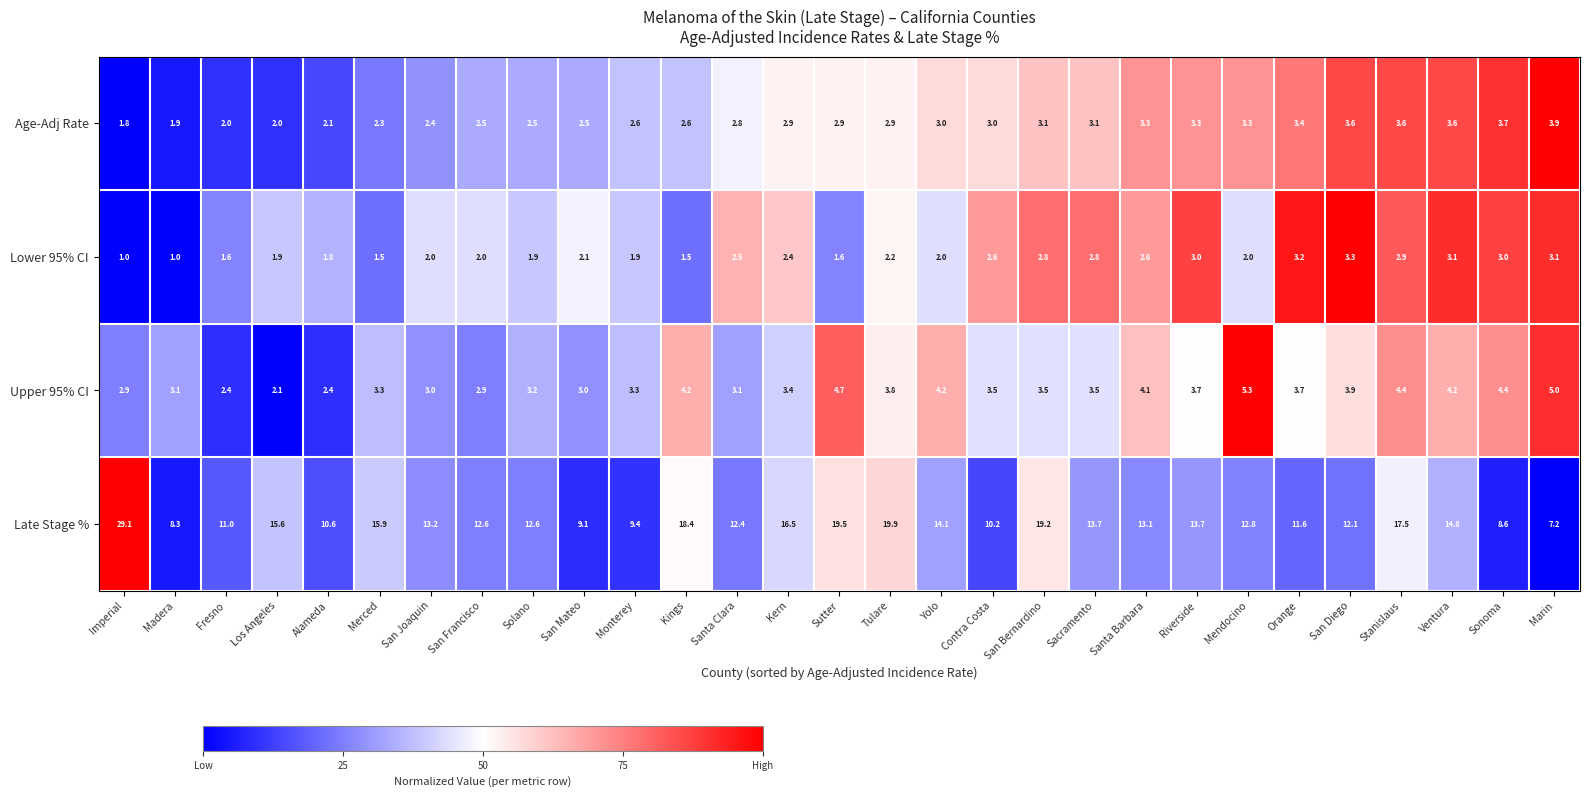

What is the maximum value shown in the chart?

29.1